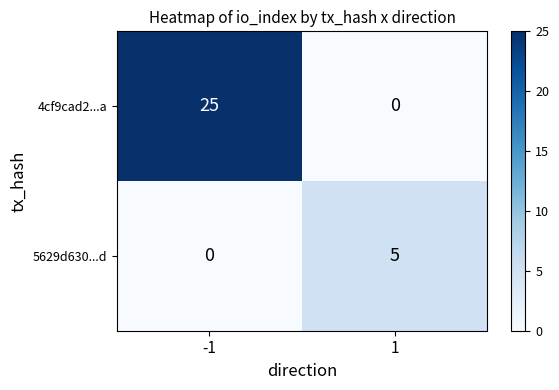

Is the value of 5629d630...d at 1 greater than the value of 4cf9cad2...a at -1?

No